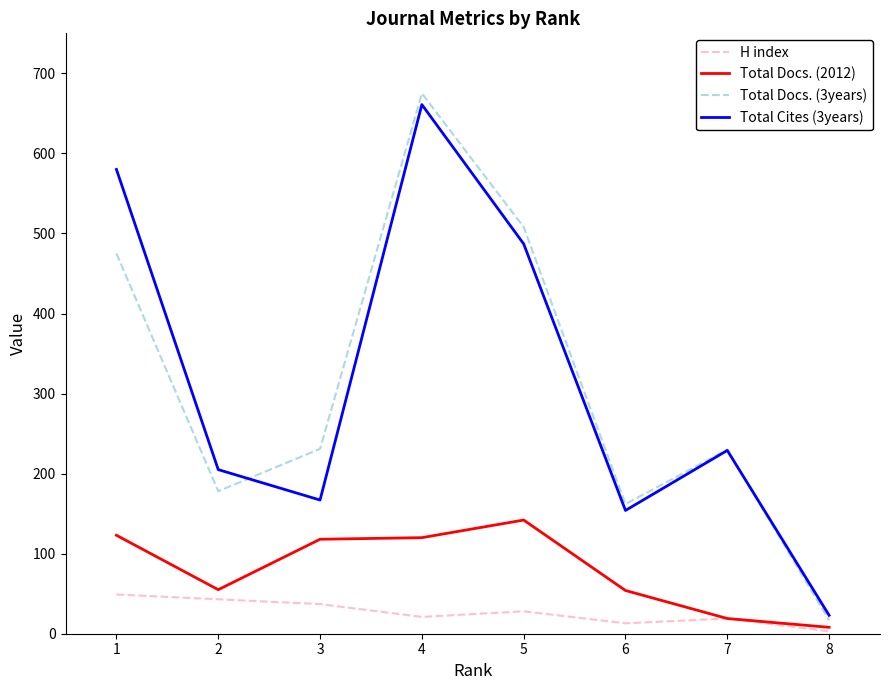

True or false: Total Docs. (2012) and Total Docs. (3years) cross at least once.

False